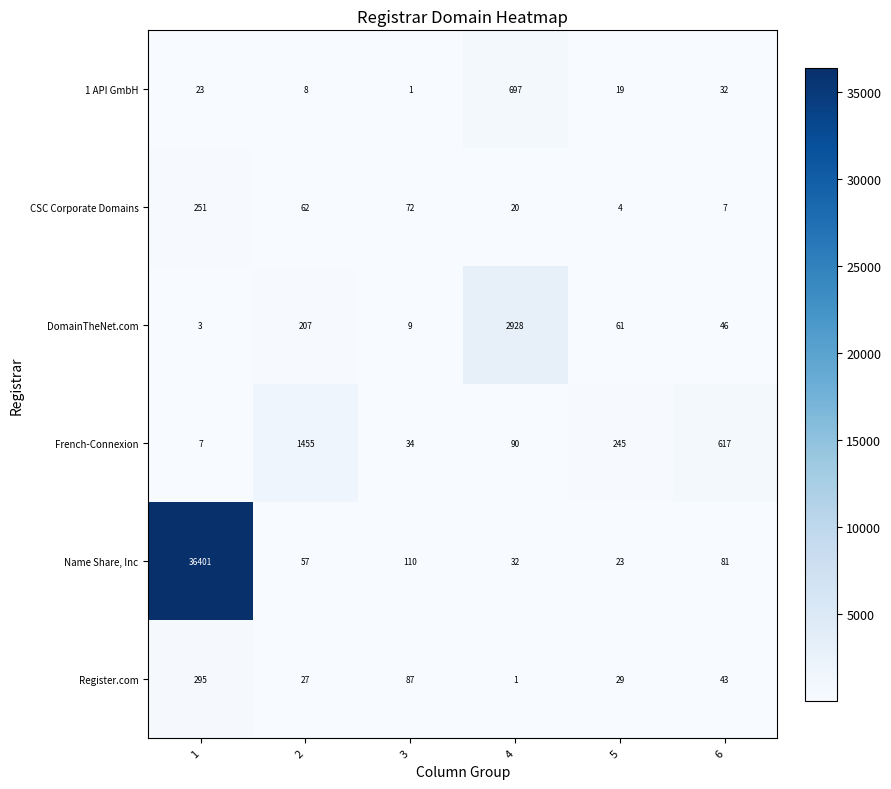

What is the minimum value for Name Share, Inc?

23